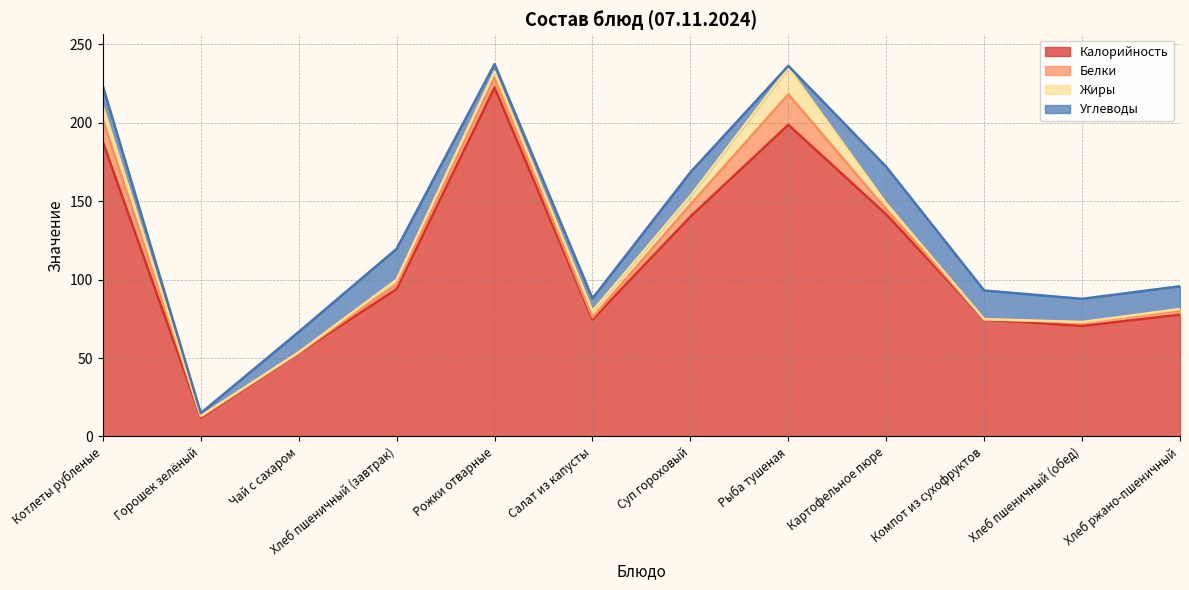

At which label does Белки reach its minimum?

Чай с сахаром